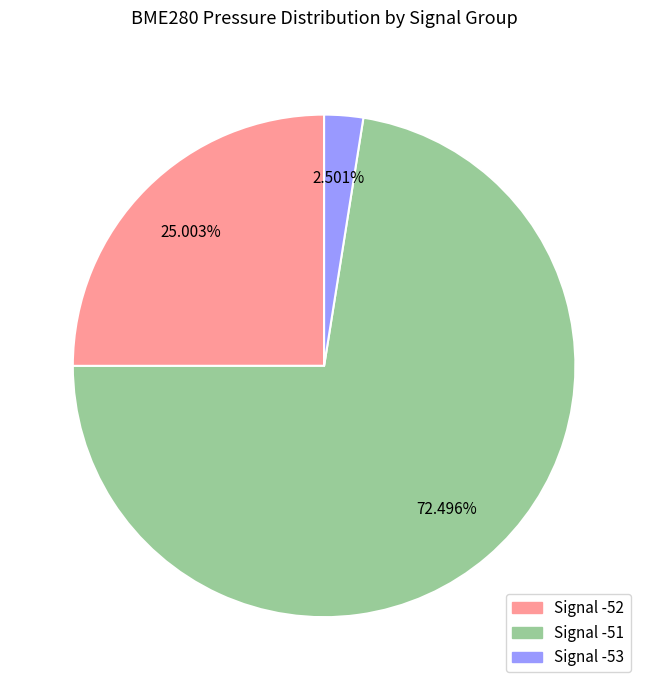

Rank the categories by value from highest to lowest.

Signal -51, Signal -52, Signal -53